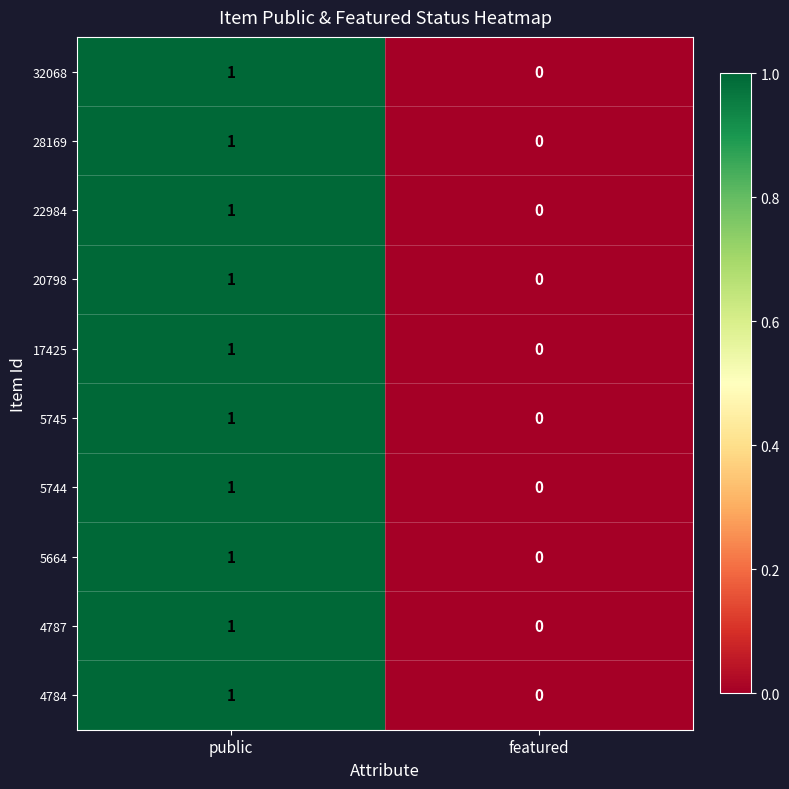

How many categories are shown in the chart?

2